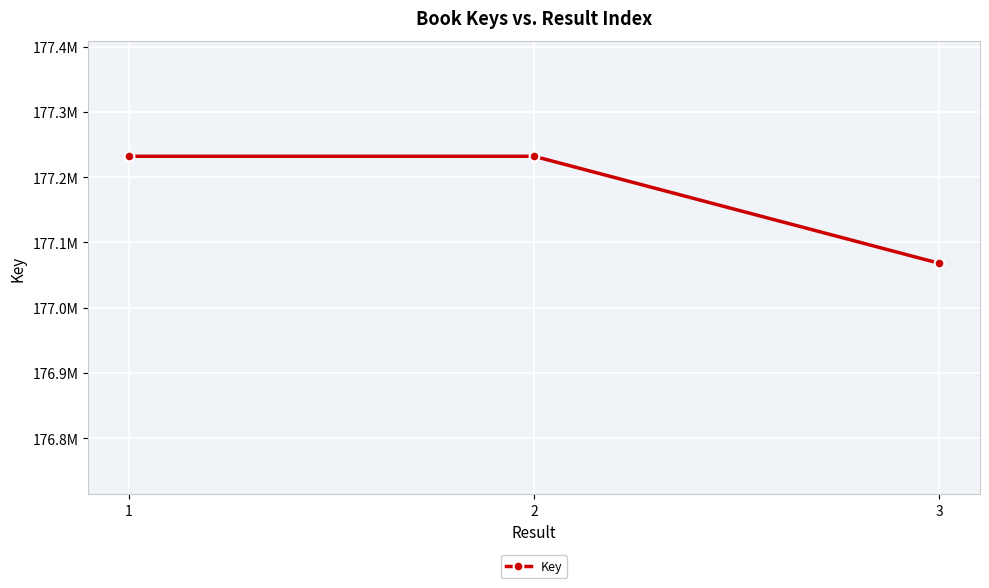

What is the value of the 2nd point from the left?

177232063